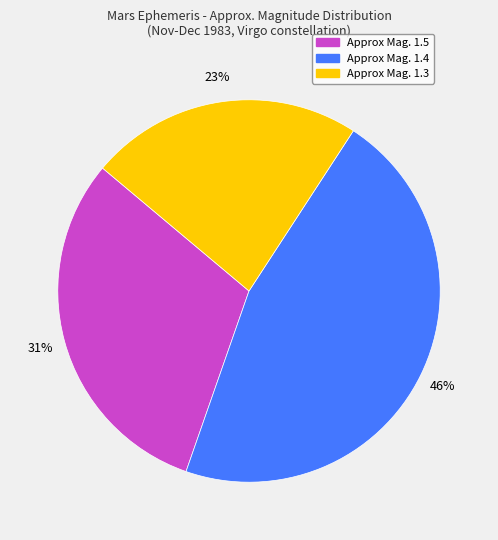

To the nearest percent, what portion does Approx Mag. 1.4 represent?

46%